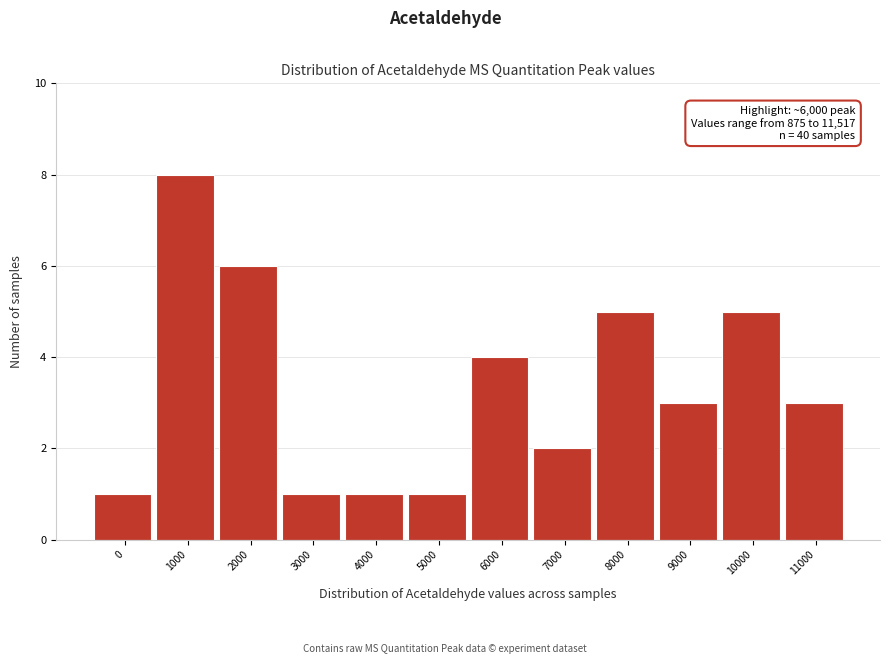

Reading left to right, transcribe all the data shown in this chart.

1	8	6	1	1	1	4	2	5	3	5	3